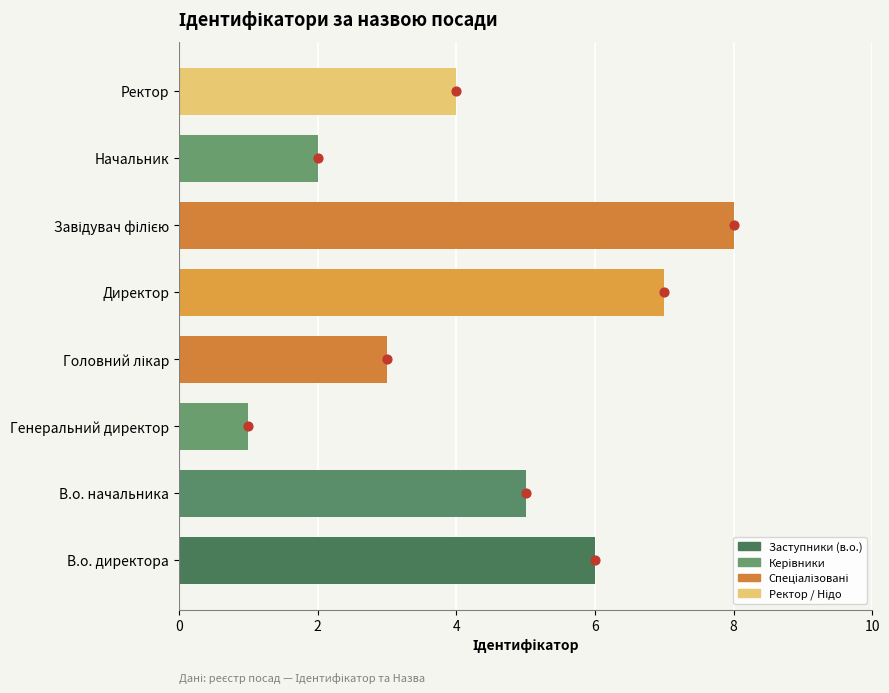

Which series has the largest total across all categories?

Ідентифікатор